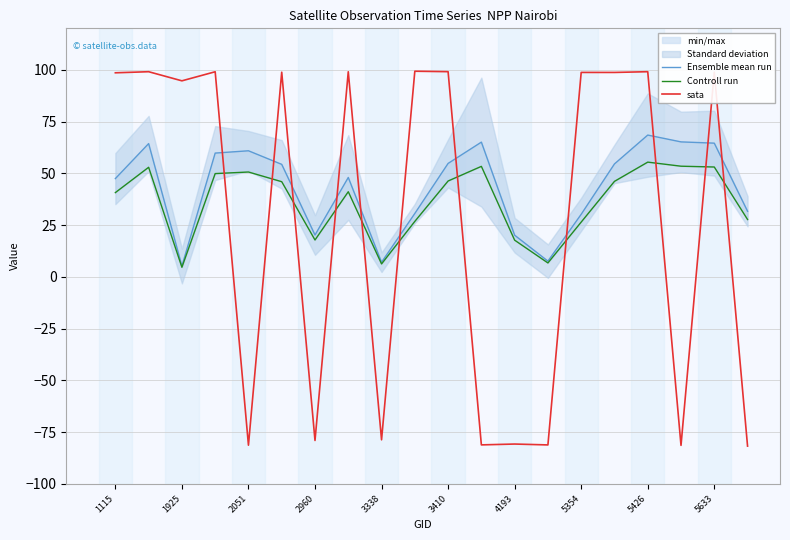

True or false: sata has a value of 160.5 at 5354.

False